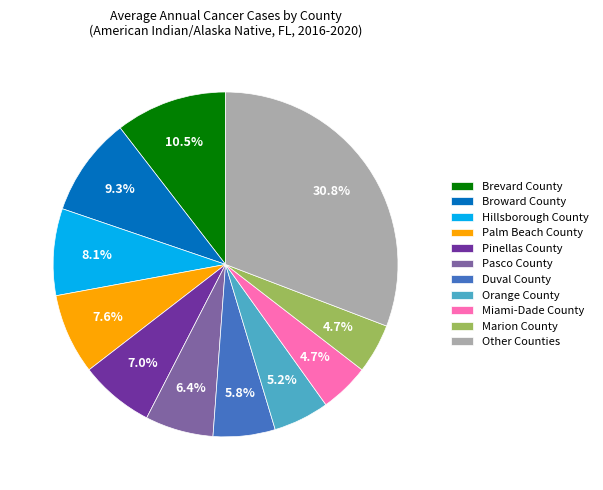

Between Brevard County and Palm Beach County, which is larger?

Brevard County